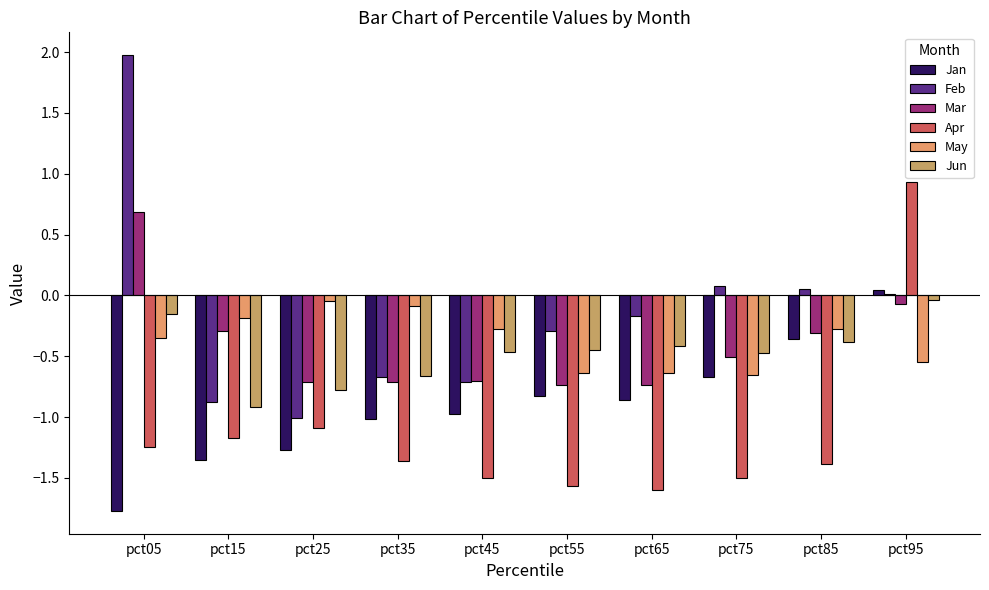

Is the value of Apr at pct85 greater than the value of May at pct95?

No